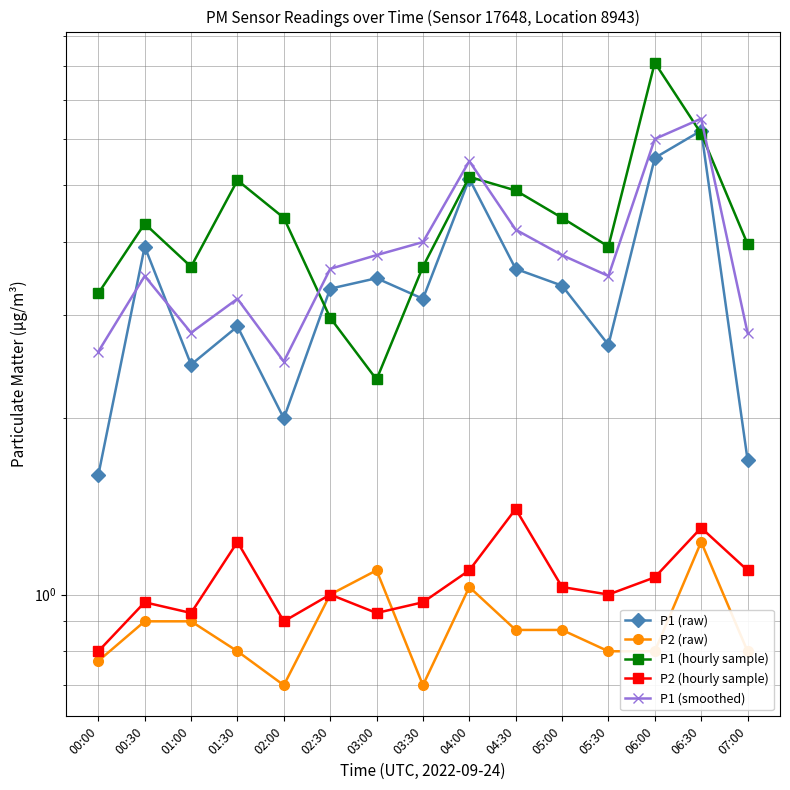

What is the value of the P2 (hourly sample) point at the 2nd from the left?

1.0